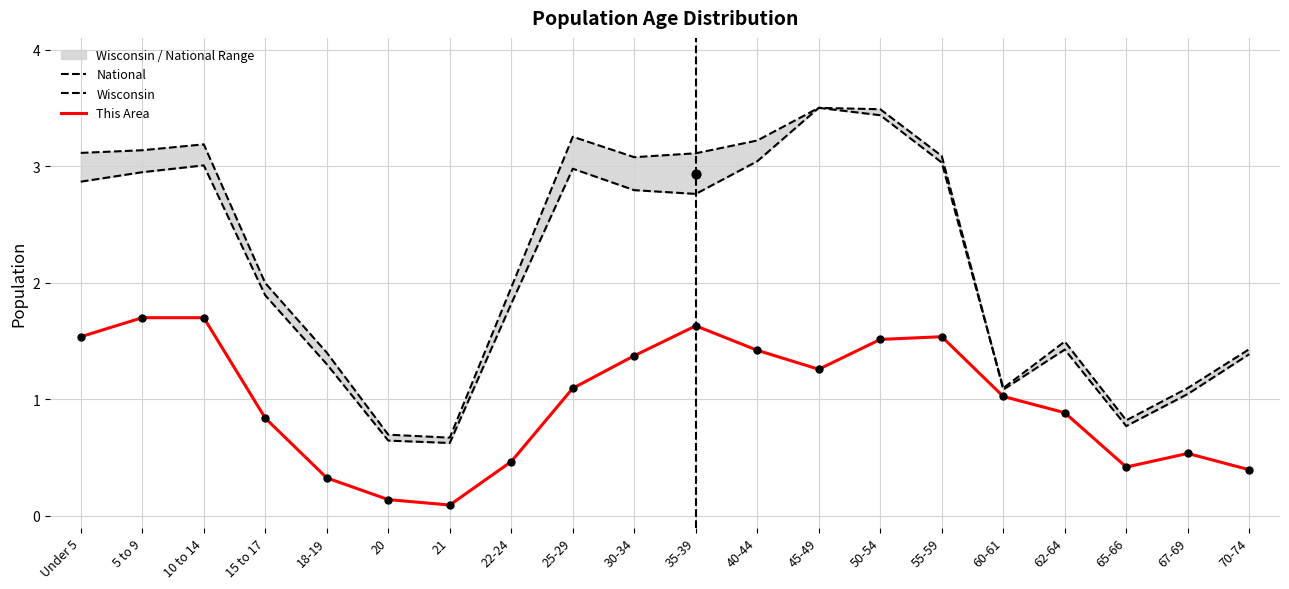

What is the total value across all series at 10 to 14?

7.9